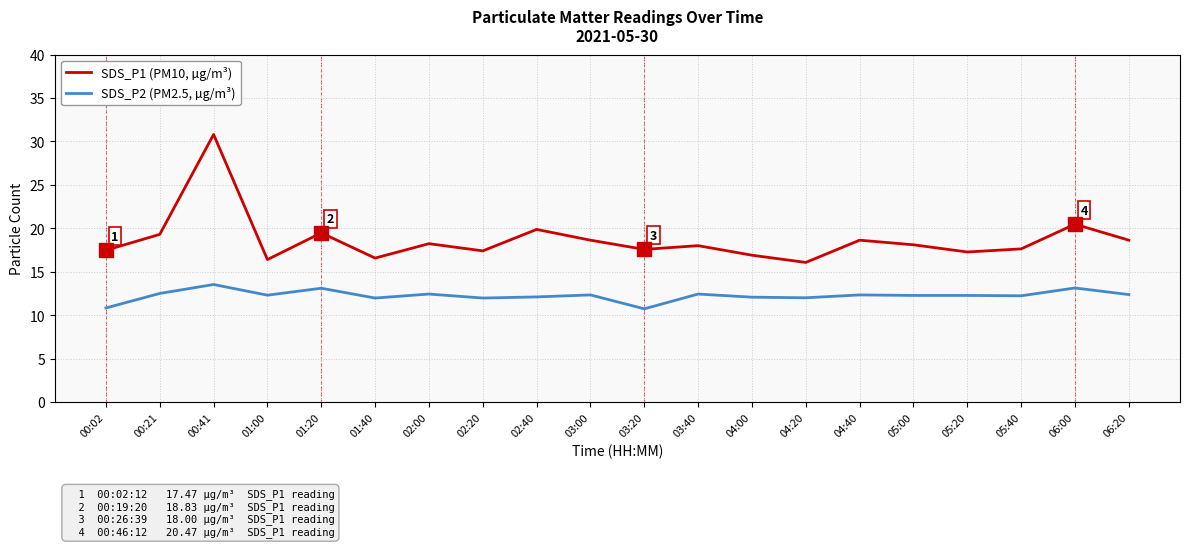

What is the difference between the second highest and second lowest values in the SDS_P1 (PM10, µg/m³) series?

4.1